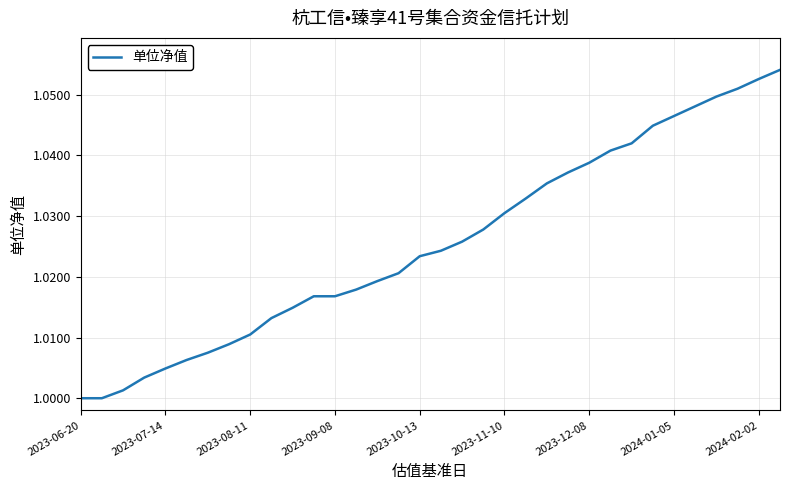

How many lines are shown in the chart?

1